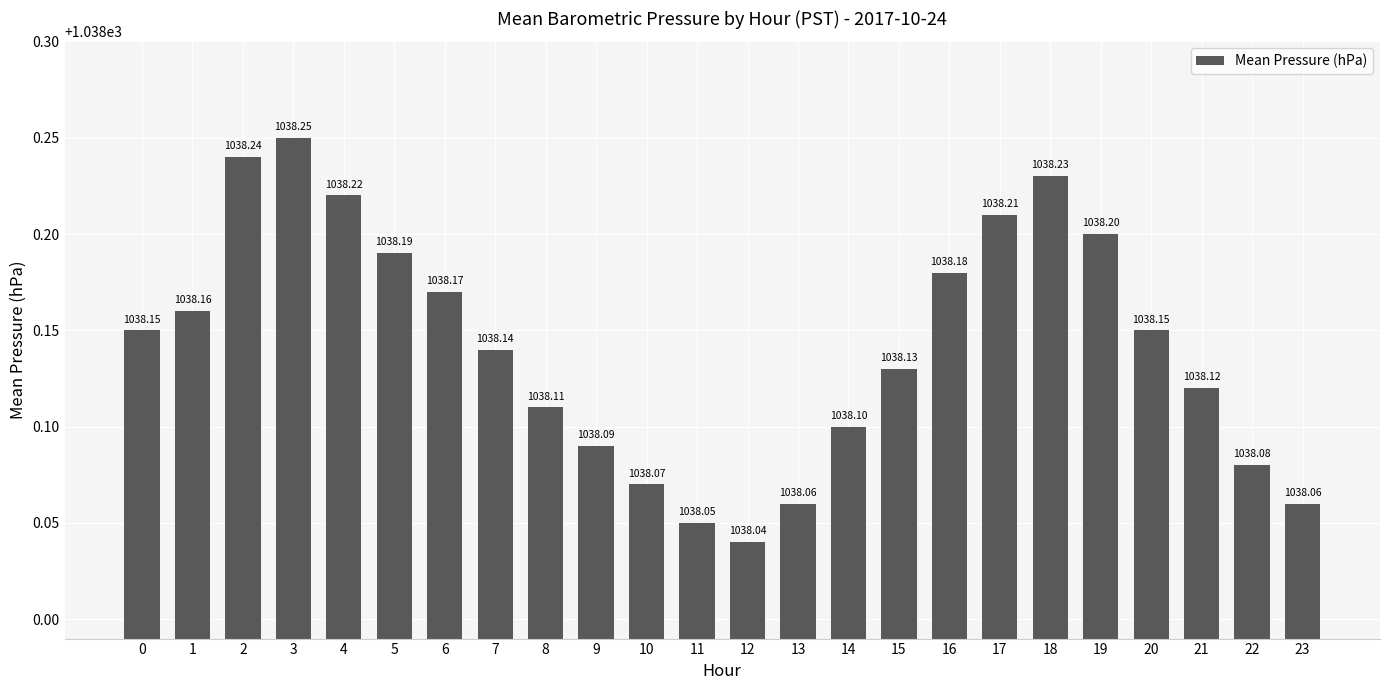

What is the difference between the second highest and minimum values?

0.2